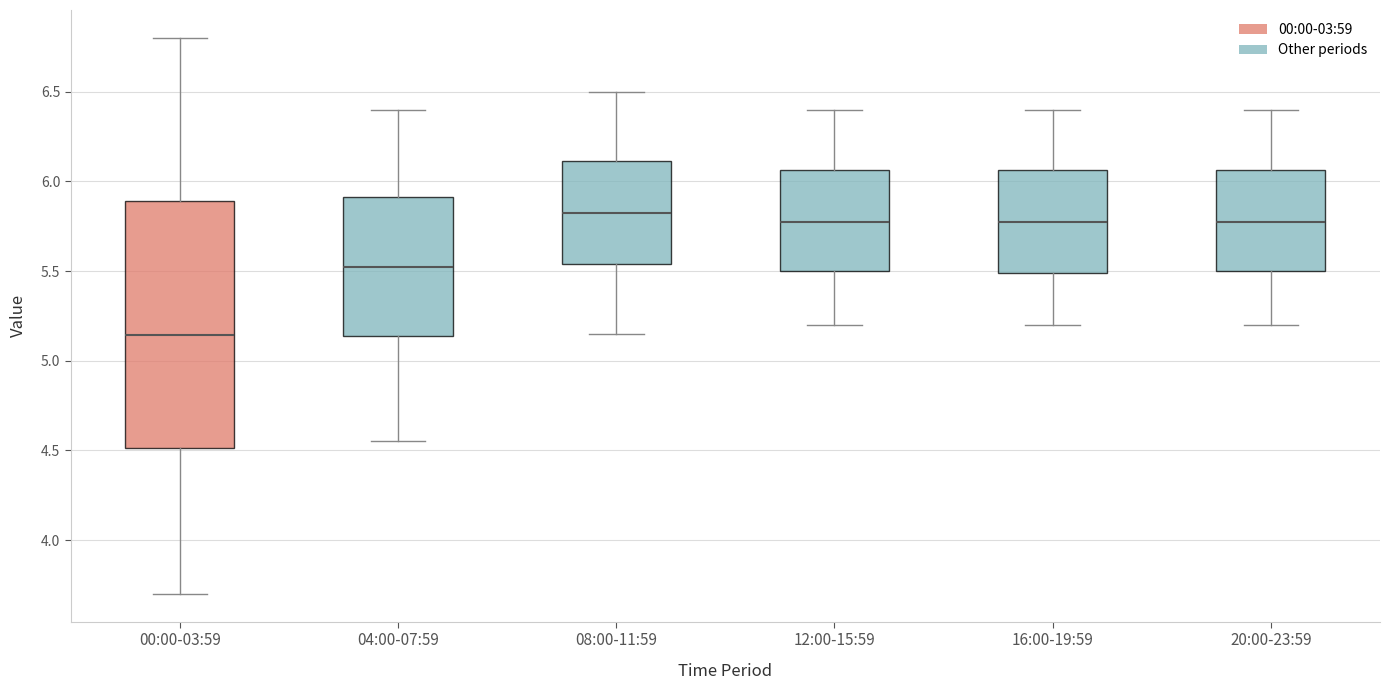

Reading left to right, transcribe this box plot: for each box, give where its median line is, the range the box spans, and where its two whiskers end, as read against the y-axis. The values are not printed on the chart, so give them approximately, as read against the axis.

00:00-03:59: median 5.15, box 4.50 to 5.90, whiskers 3.70 to 6.80
04:00-07:59: median 5.55, box 5.15 to 5.90, whiskers 4.55 to 6.40
08:00-11:59: median 5.85, box 5.55 to 6.10, whiskers 5.15 to 6.50
12:00-15:59: median 5.80, box 5.50 to 6.05, whiskers 5.20 to 6.40
16:00-19:59: median 5.80, box 5.50 to 6.05, whiskers 5.20 to 6.40
20:00-23:59: median 5.80, box 5.50 to 6.05, whiskers 5.20 to 6.40